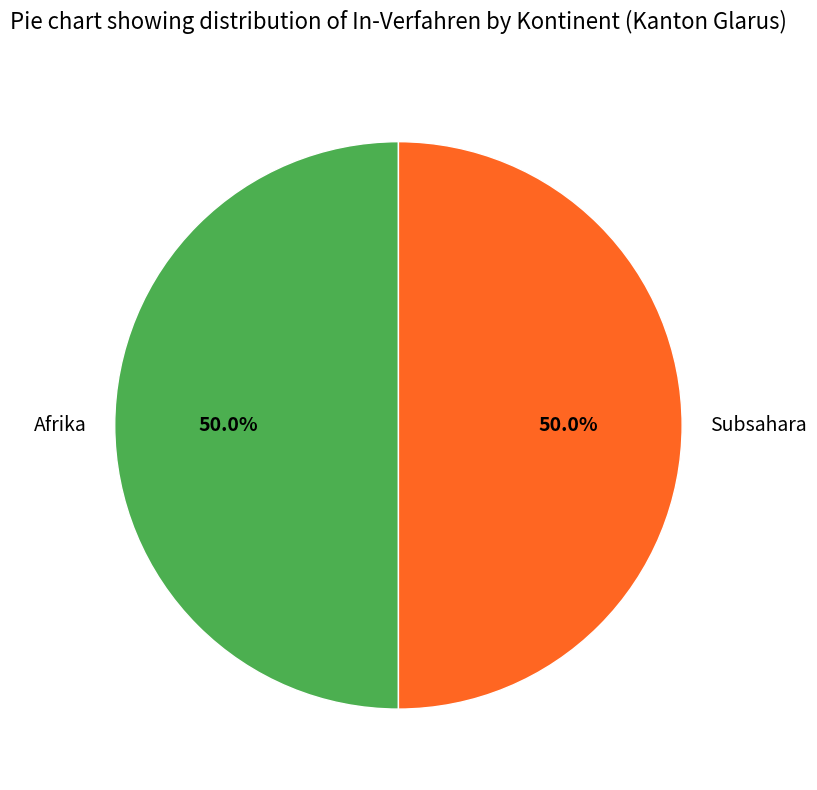

How many slices are in this pie chart?

2